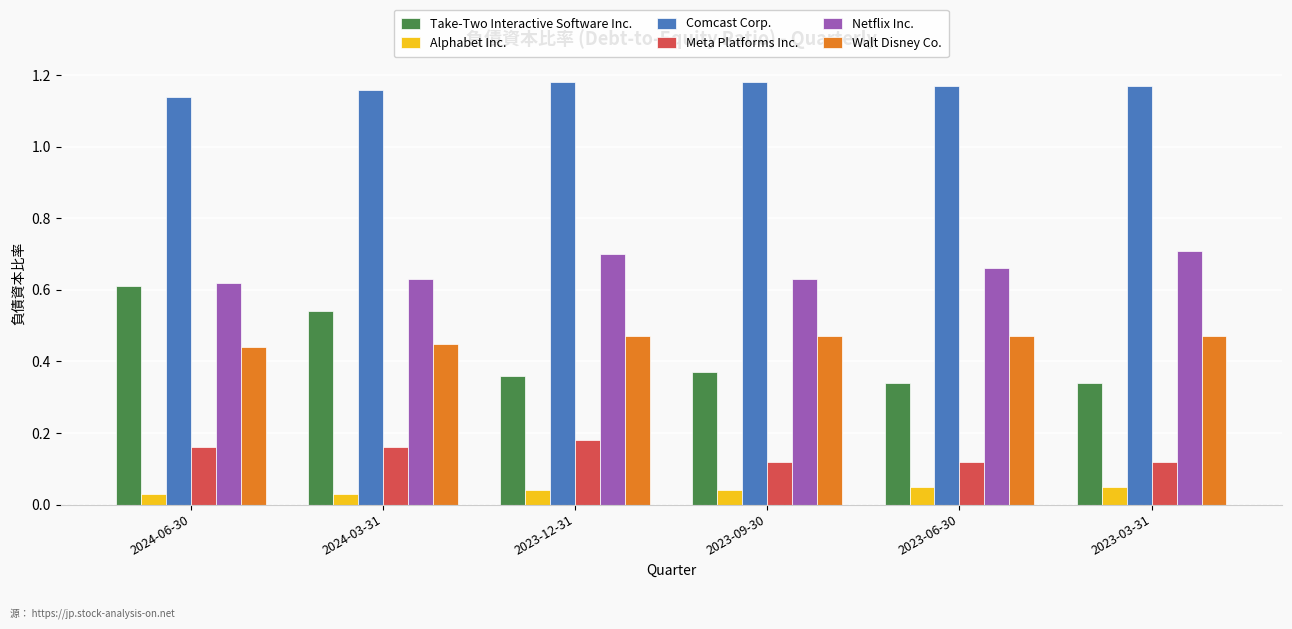

Where is Walt Disney Co. nearest to the value 0?

2024-06-30